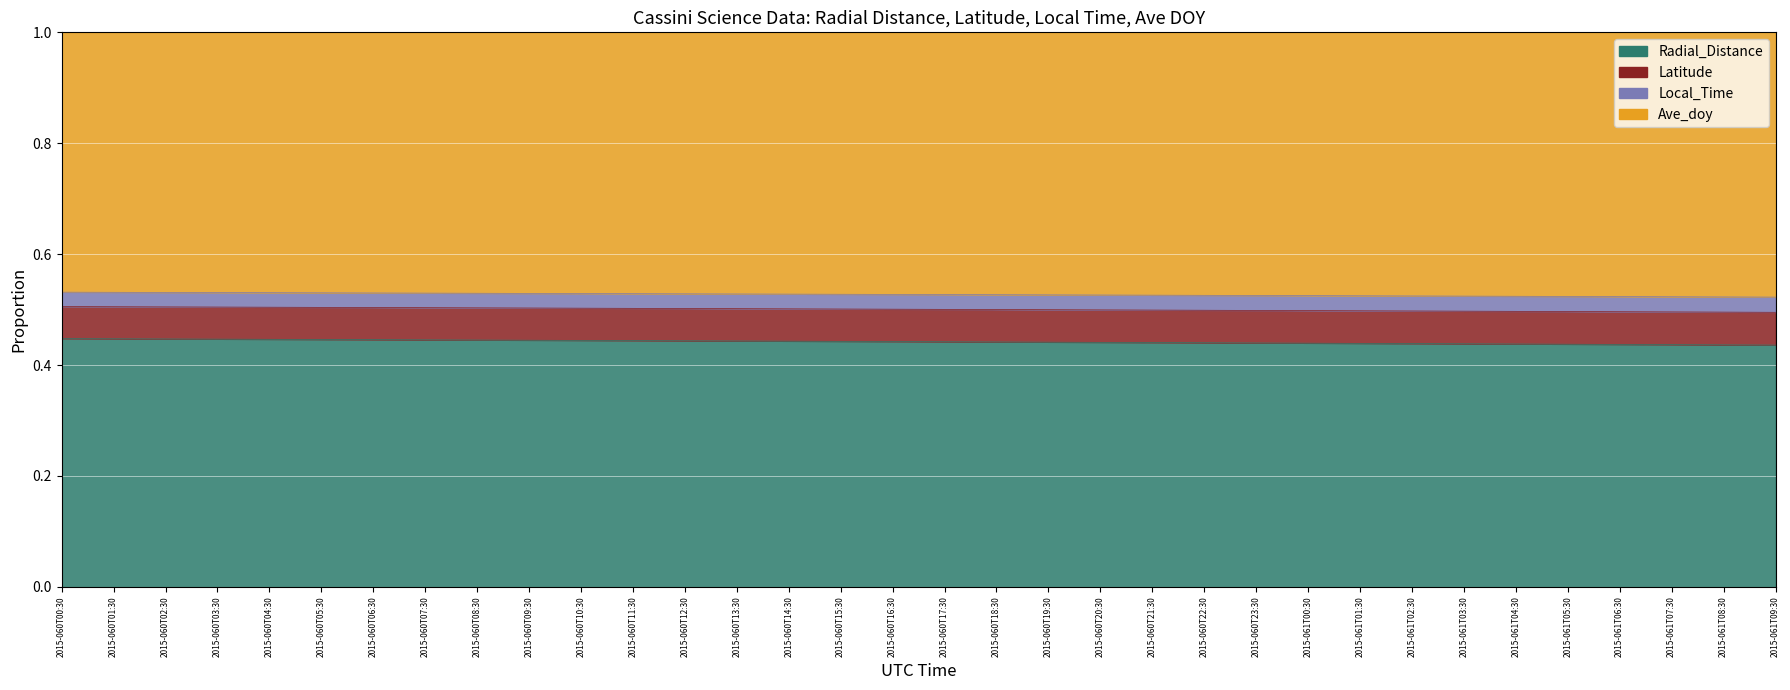

True or false: Radial_Distance and Local_Time cross at least once.

False